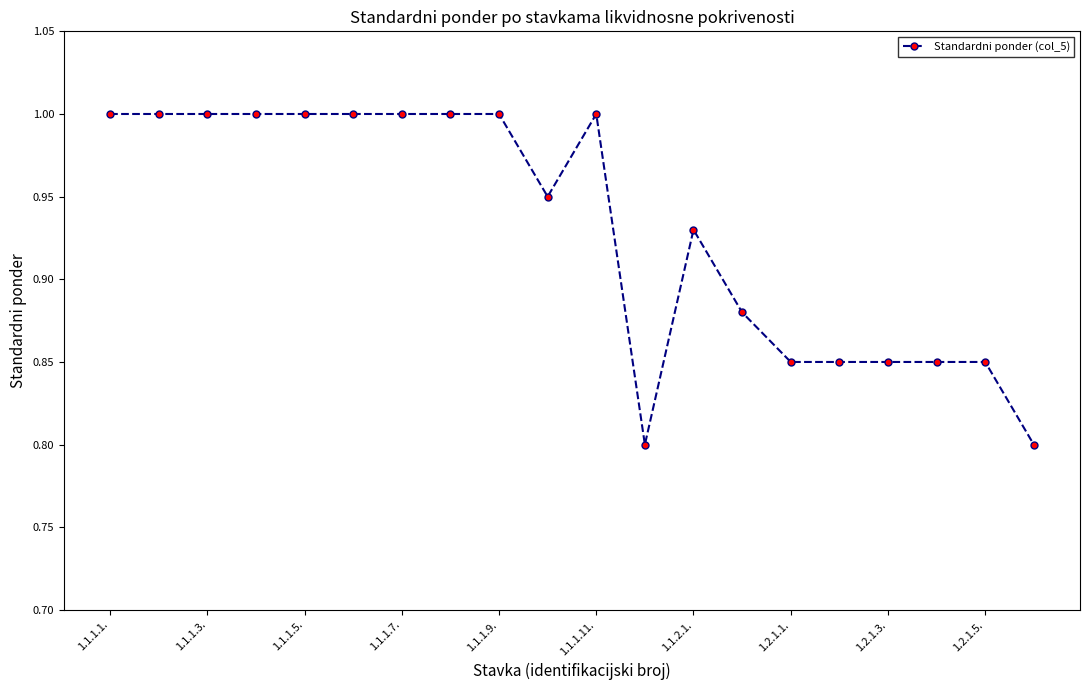

True or false: the data has more than 1 interior local peaks.

True